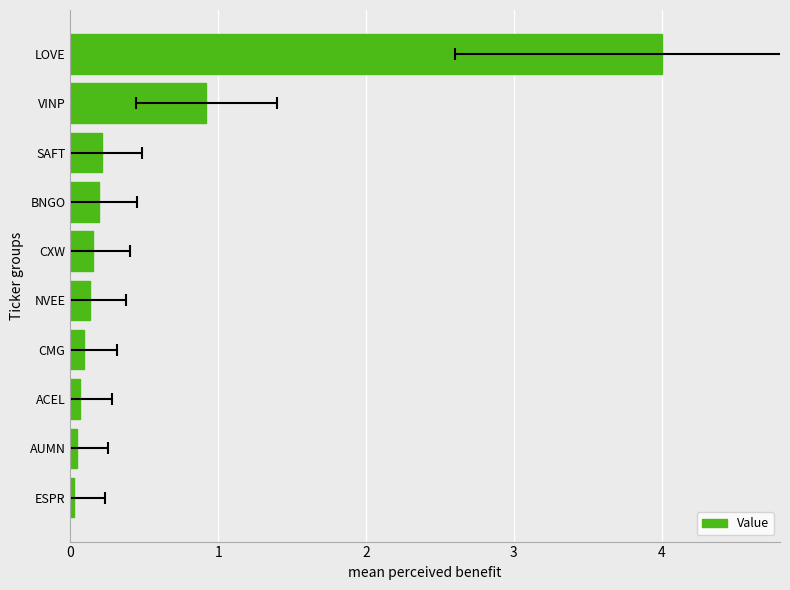

What is the average value?

0.6